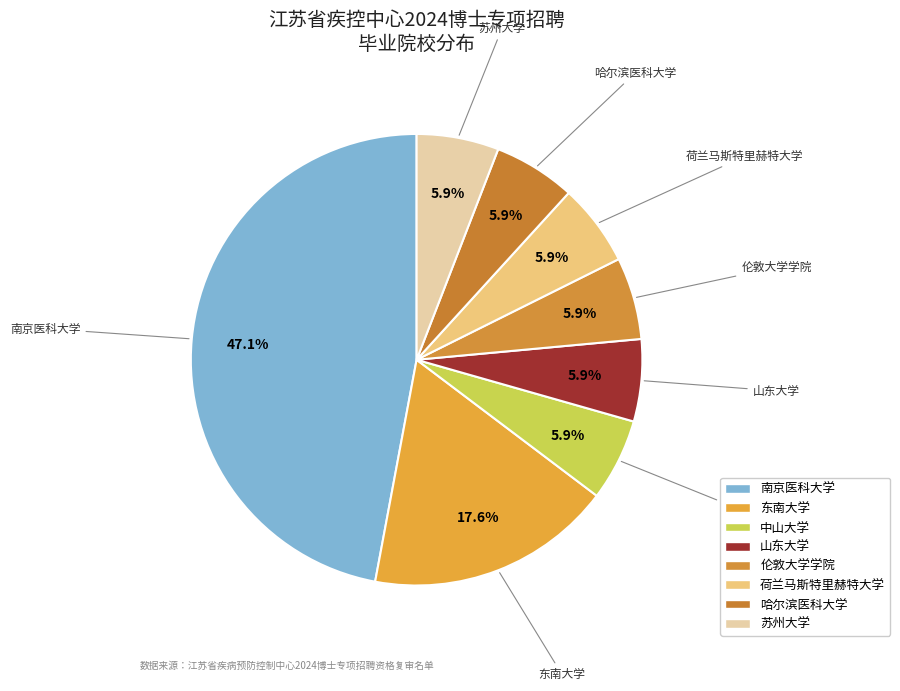

What percentage do 伦敦大学学院 and 苏州大学 together represent?

11.8%